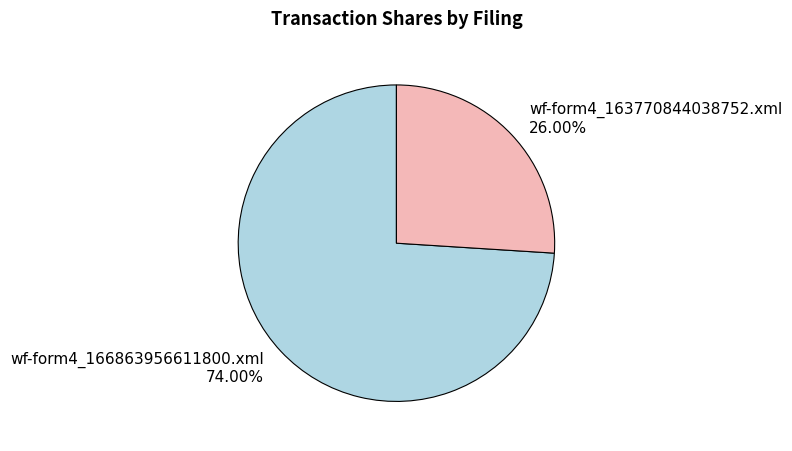

Is there a majority slice in this chart?

Yes